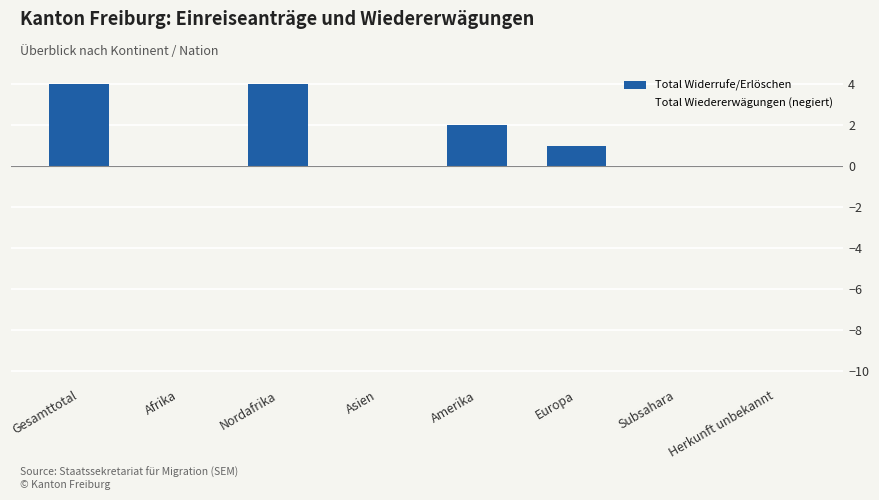

What is the maximum value shown in the chart?

4